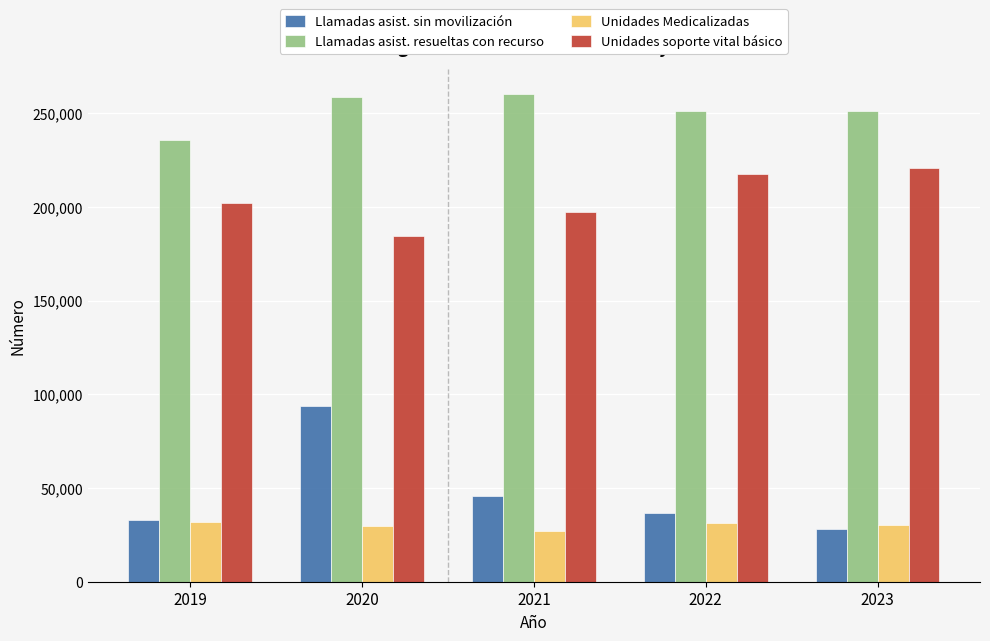

What is the sum of the Unidades soporte vital básico values at 2021 and 2019?

399575